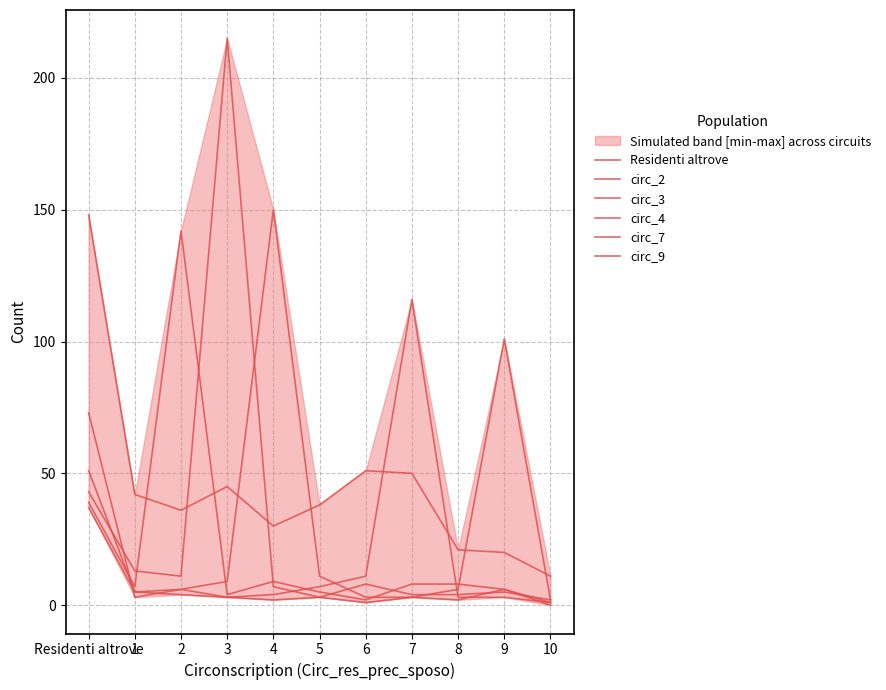

Is the value of circ_2 at 1 greater than the value of circ_4 at 6?

Yes